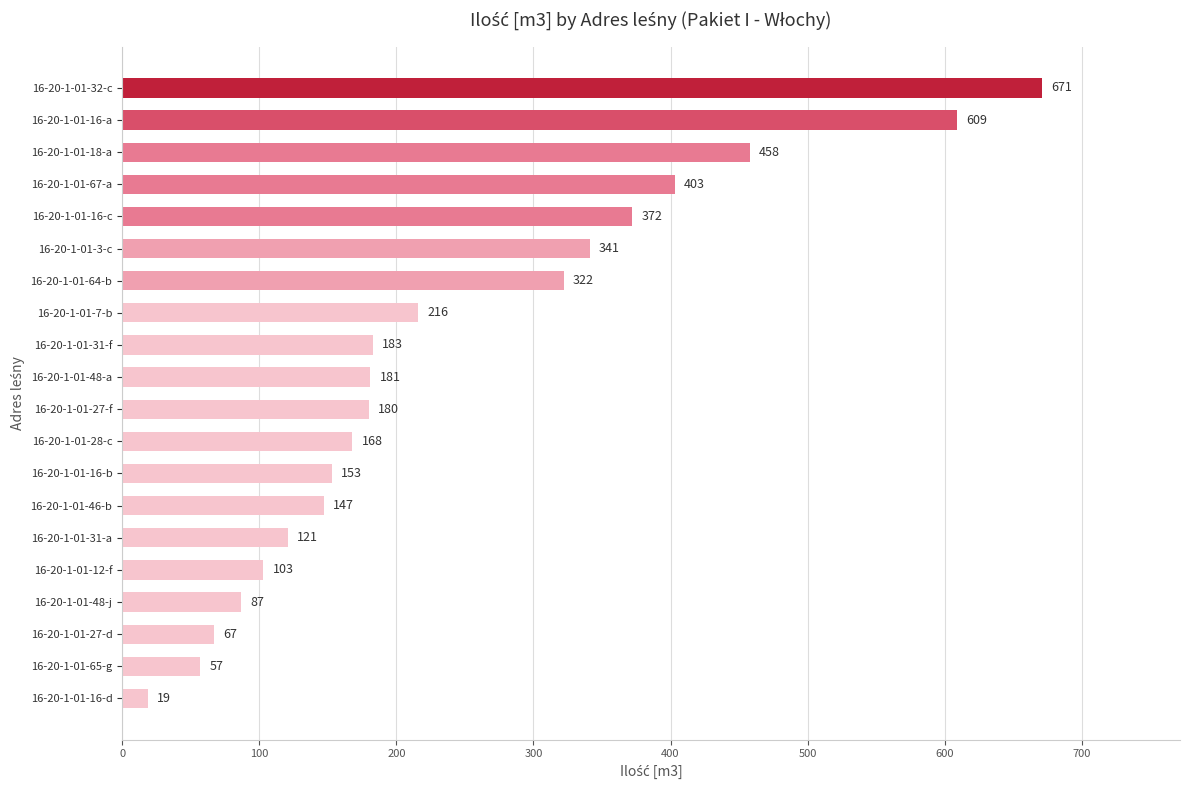

Which label corresponds to the smallest value in the chart?

16-20-1-01-16-d